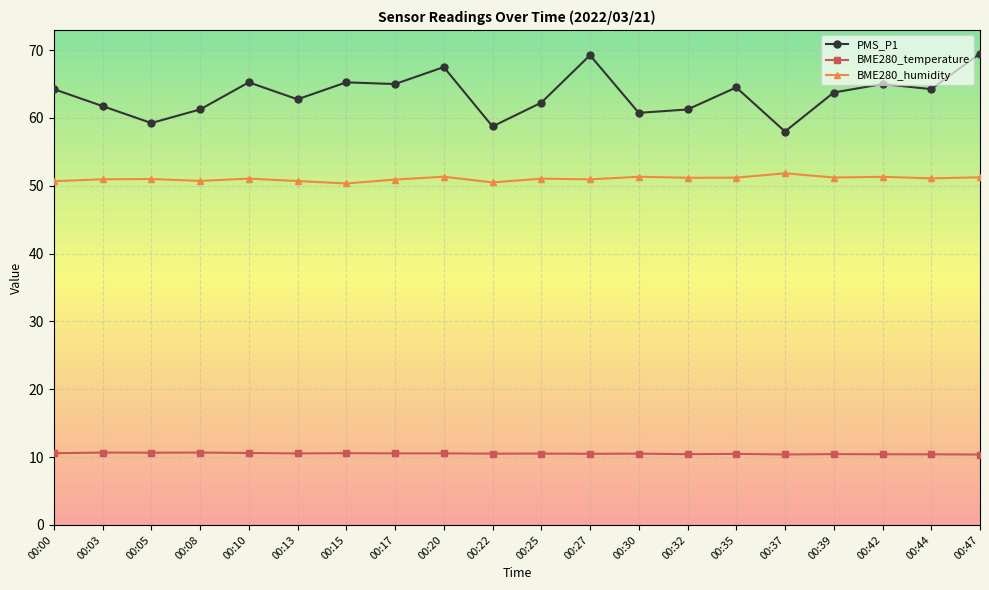

Rank the series at 00:03 from lowest to highest value.

BME280_temperature, BME280_humidity, PMS_P1